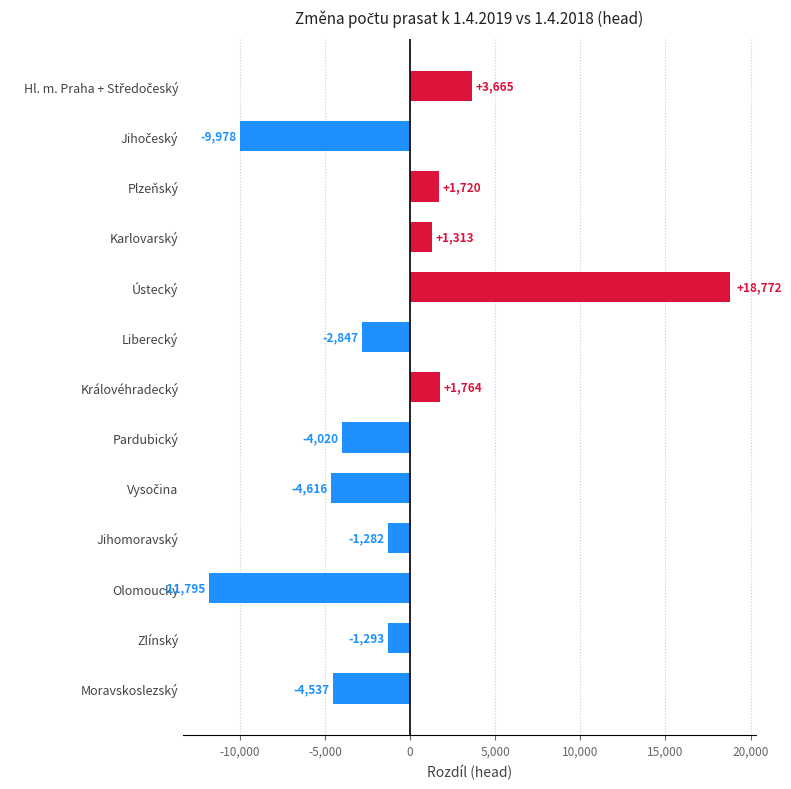

How many bars are there in total?

13